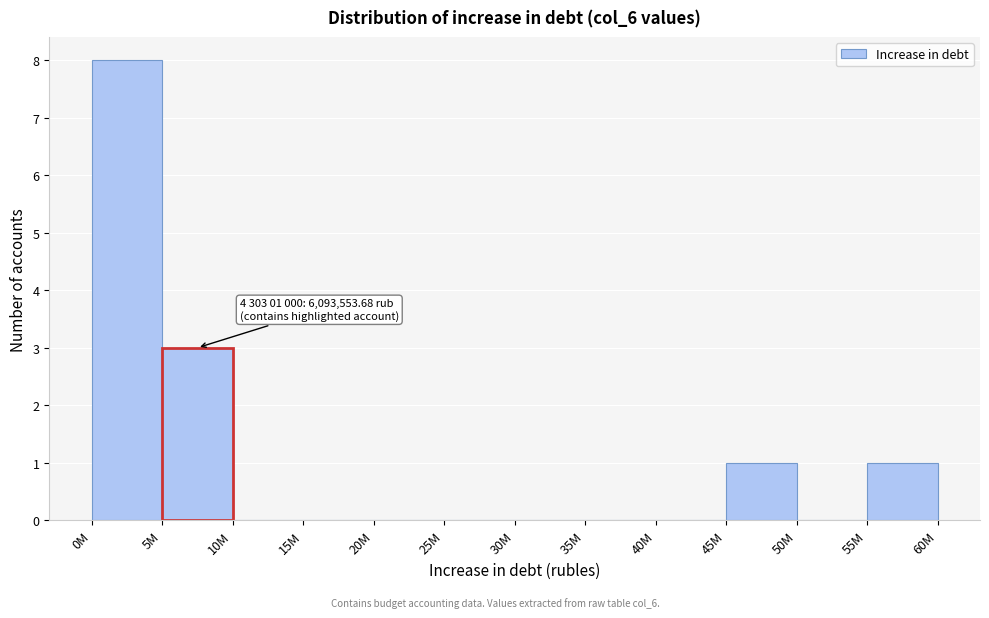

Reading left to right, extract all data points from this chart.

0M=8	5M=3	10M=0	15M=0	20M=0	25M=0	30M=0	35M=0	40M=0	45M=1	50M=0	55M=1